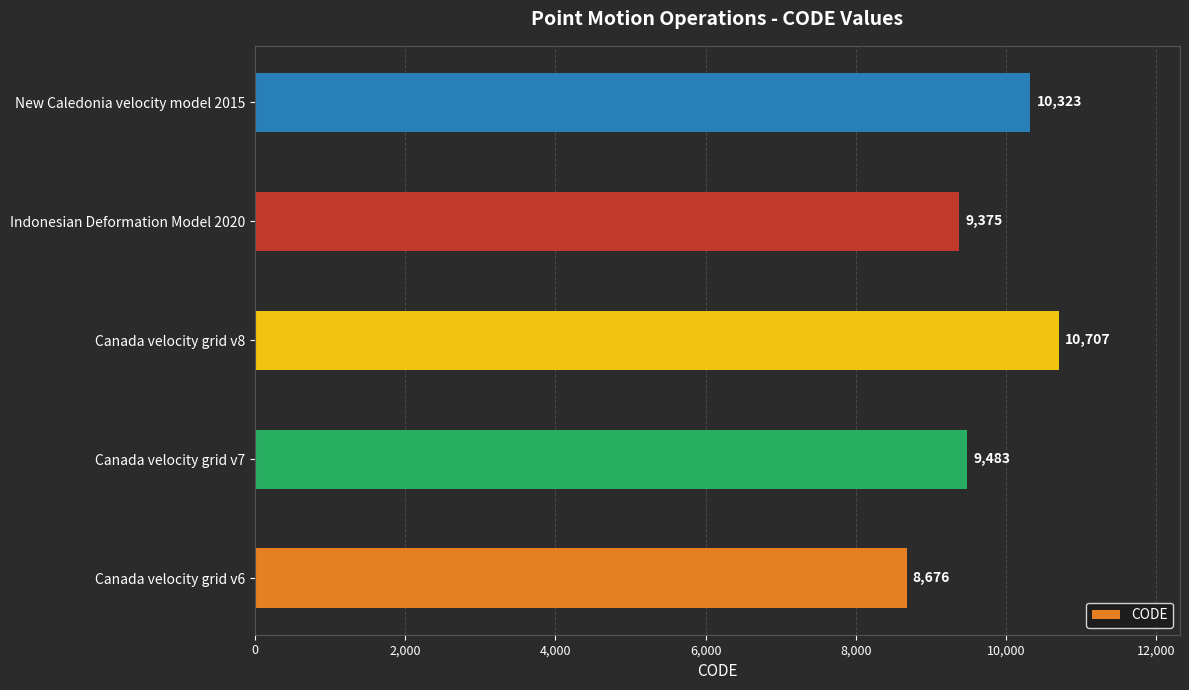

Is it true that the value at Canada velocity grid v6 is 14355?

False